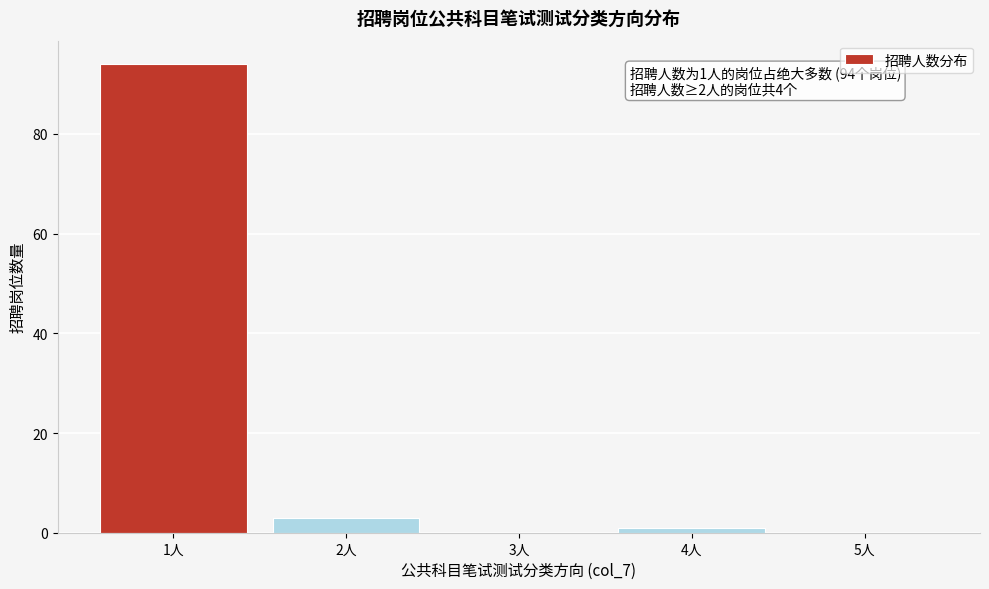

Reading left to right, what are all the values shown in this chart?

1人=94	2人=3	3人=0	4人=1	5人=0